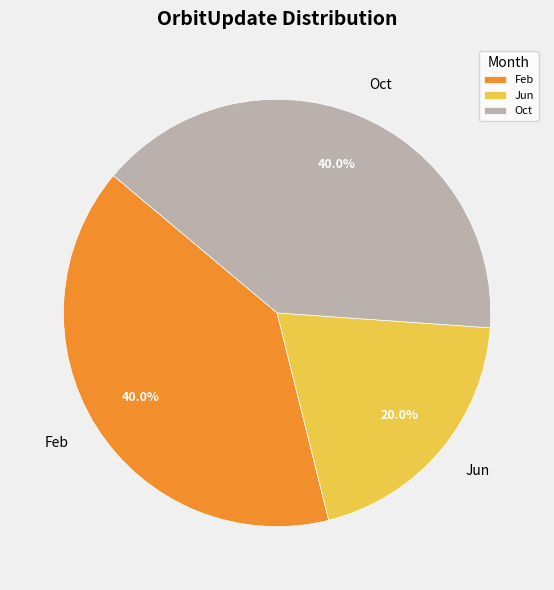

What is the total percentage of Feb and Oct?

80.0%